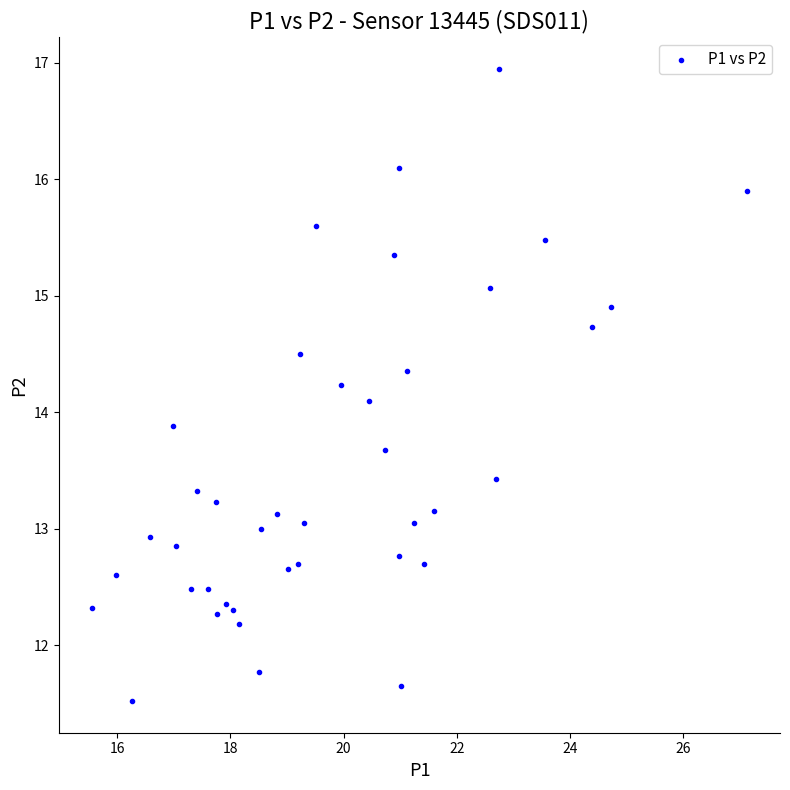

What is the range of X values (max minus min)?

11.6